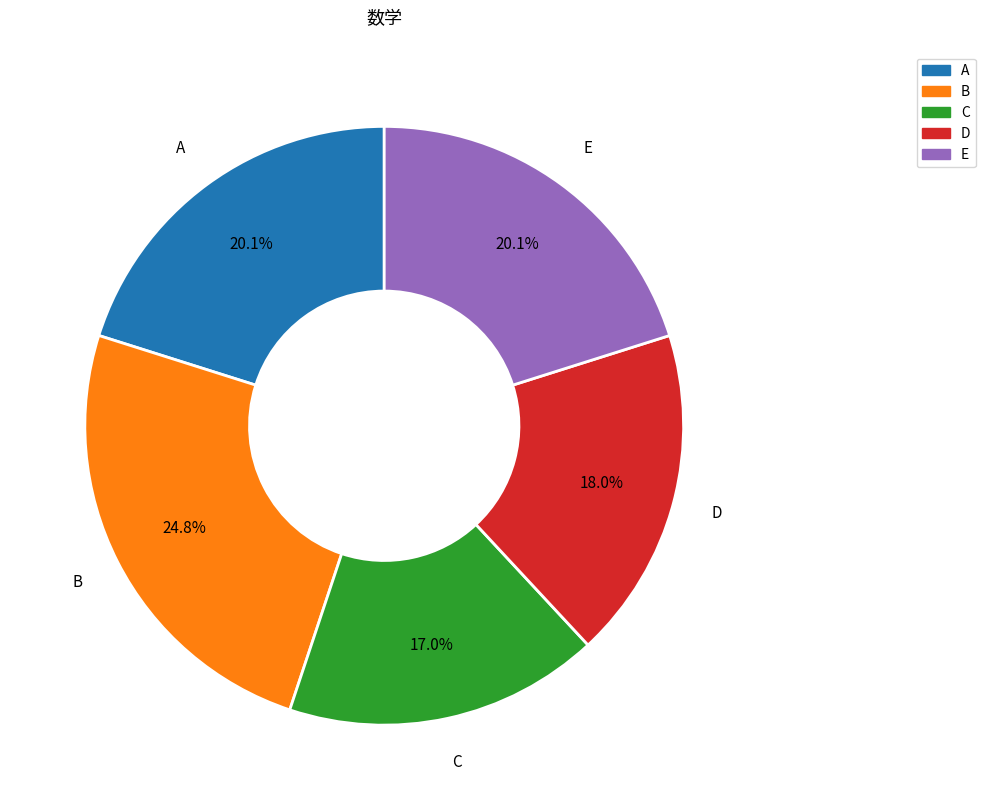

To the nearest percent, what is the difference between the B and D slice percentages?

7%